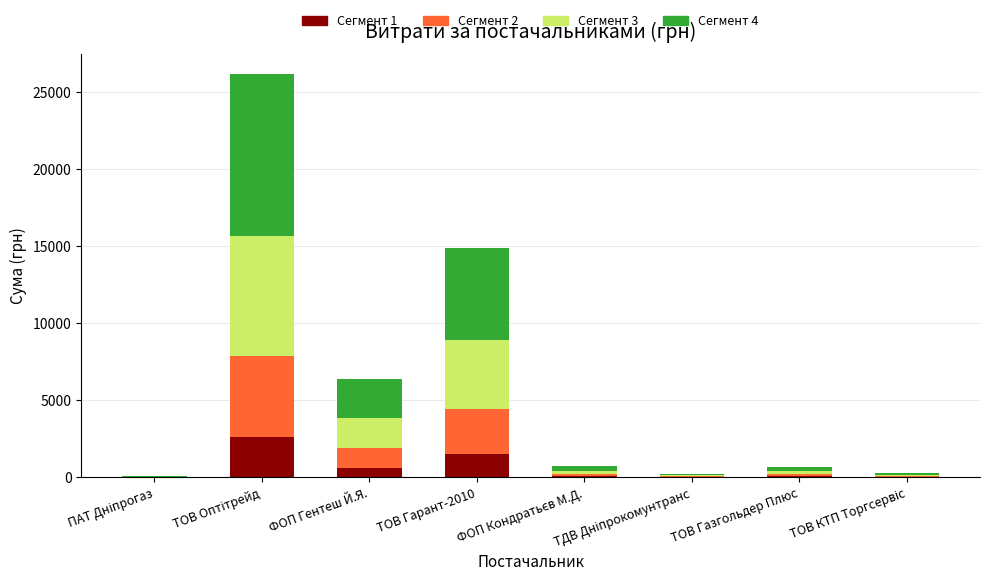

What is the total value across all series at ТОВ Гарант-2010?

14892.0